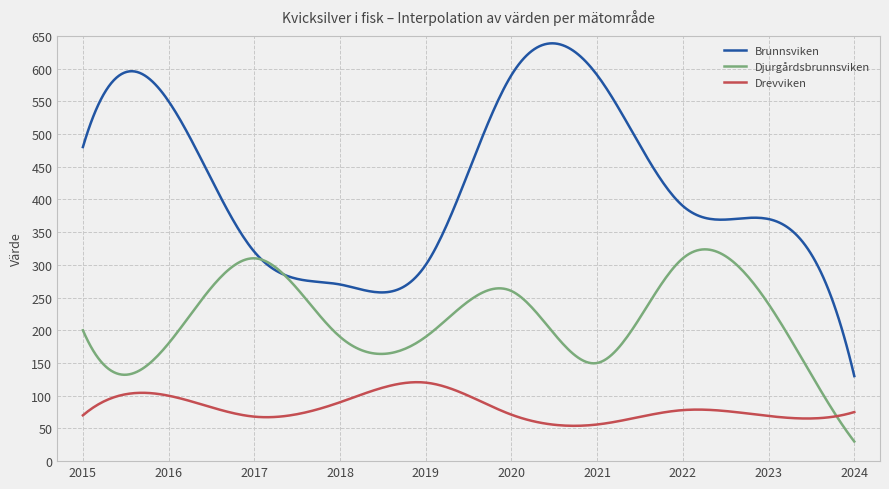

What is the average value of the Djurgårdsbrunnsviken series?

214.5